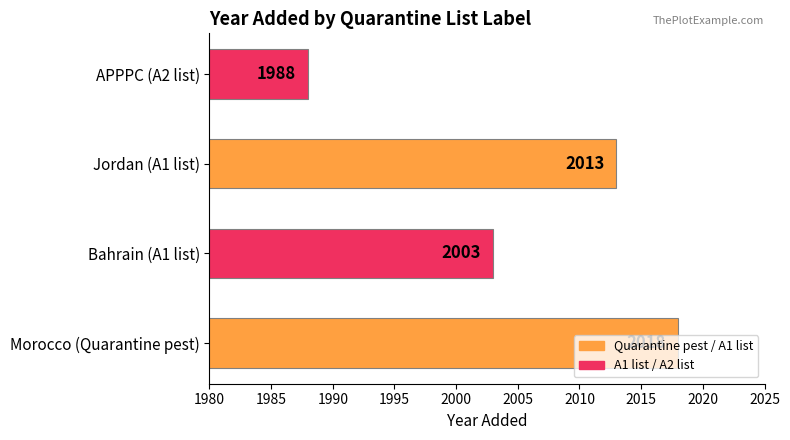

Count the number of data series in this chart.

1